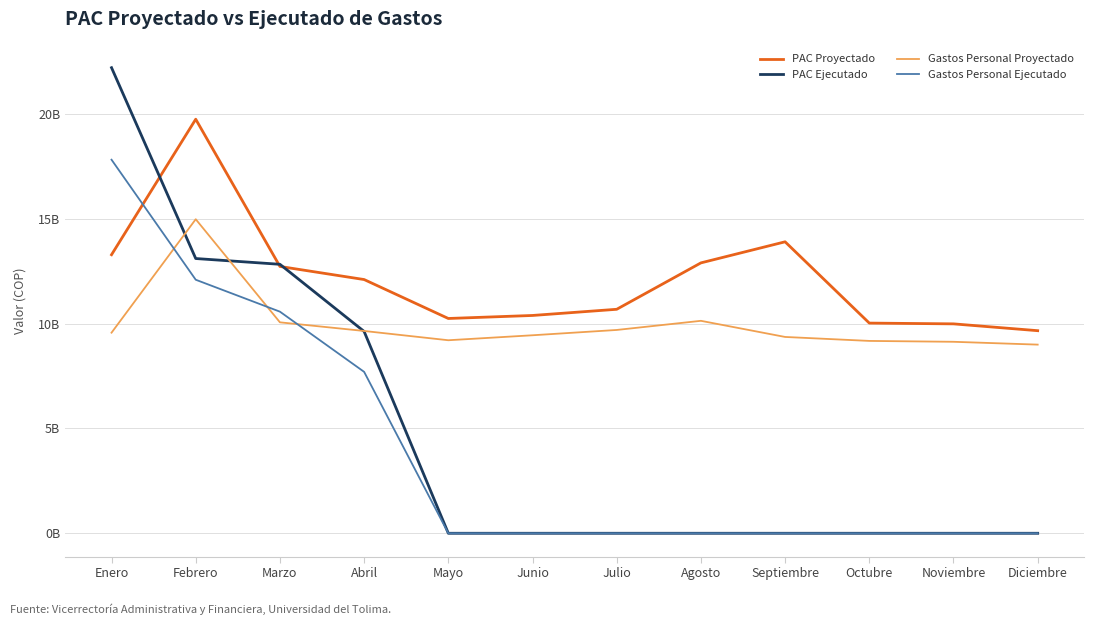

The value of PAC Proyectado at Mayo is 17.0. True or false?

False